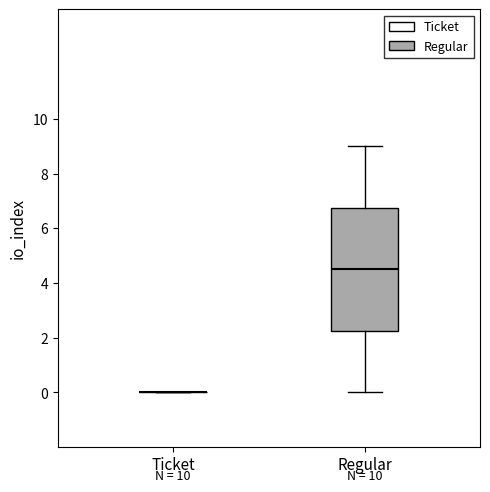

Where does the median line of the box for Regular sit on the y-axis? The values are not printed on the chart, so give them approximately, as read against the axis.

4.6